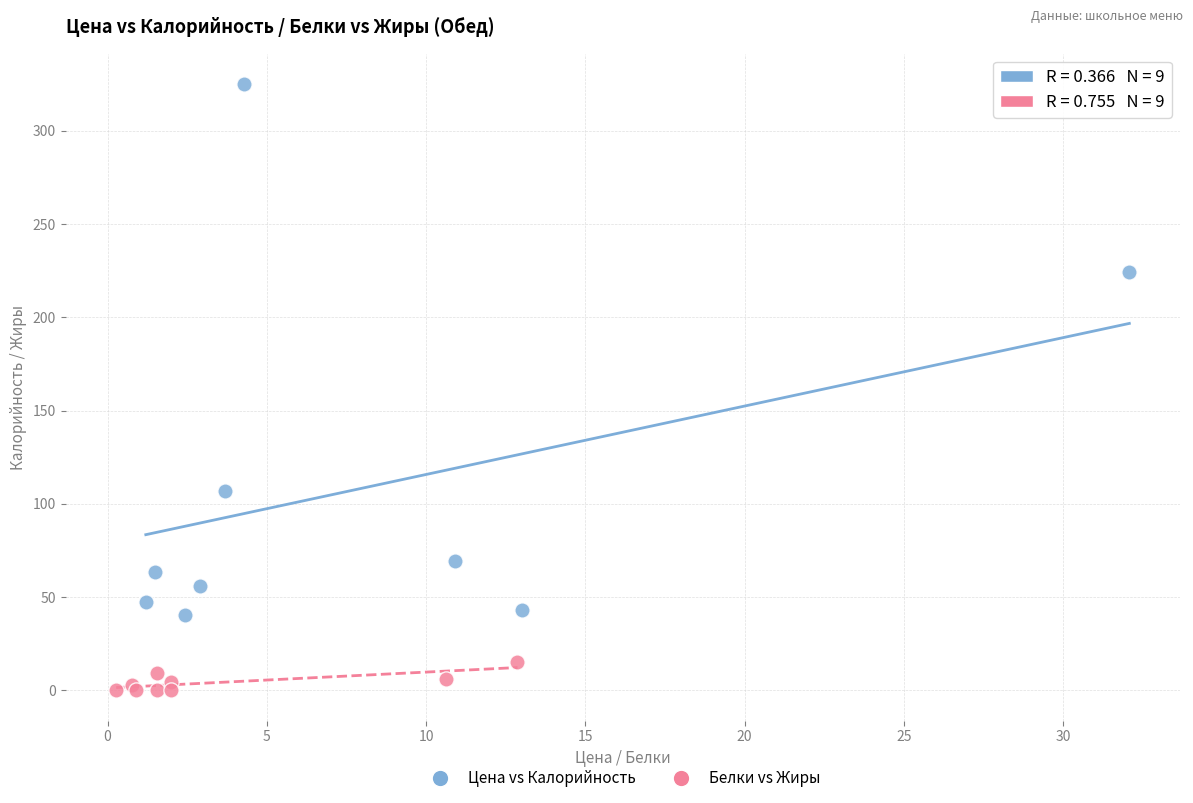

Which series reaches the minimum Y coordinate?

Белки vs Жиры